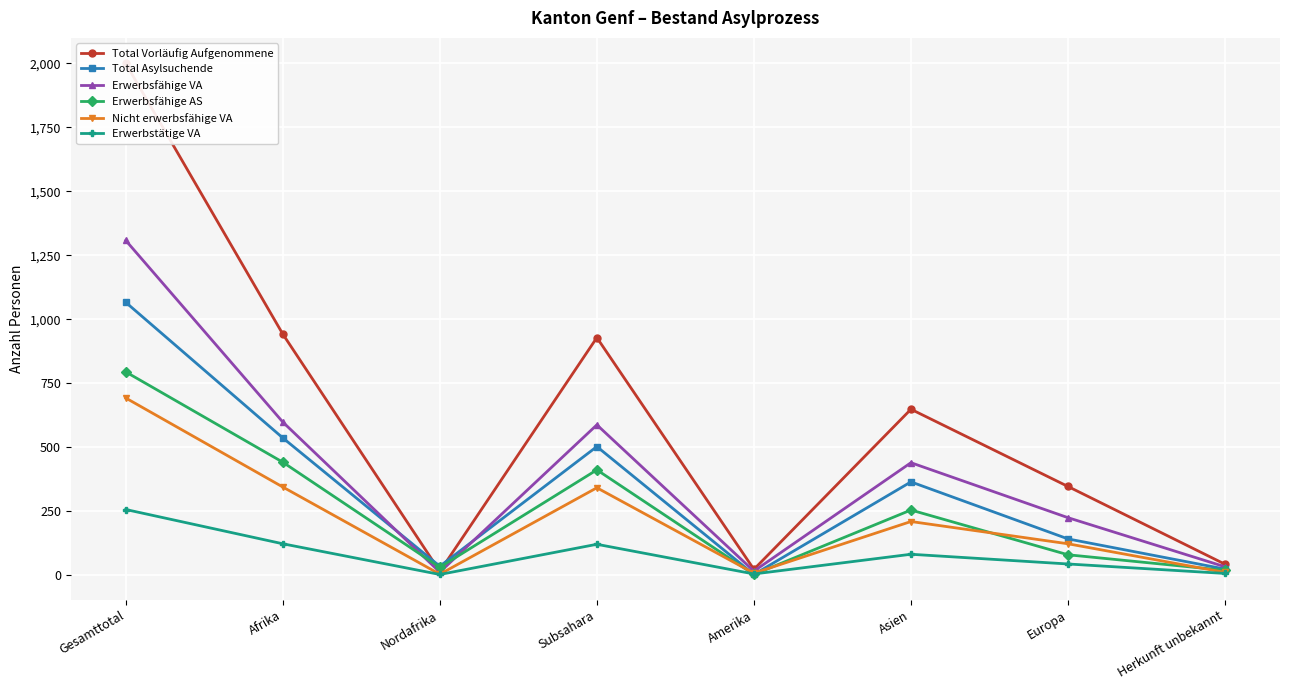

Is it true that Erwerbstätige VA equals 1 at Nordafrika?

False